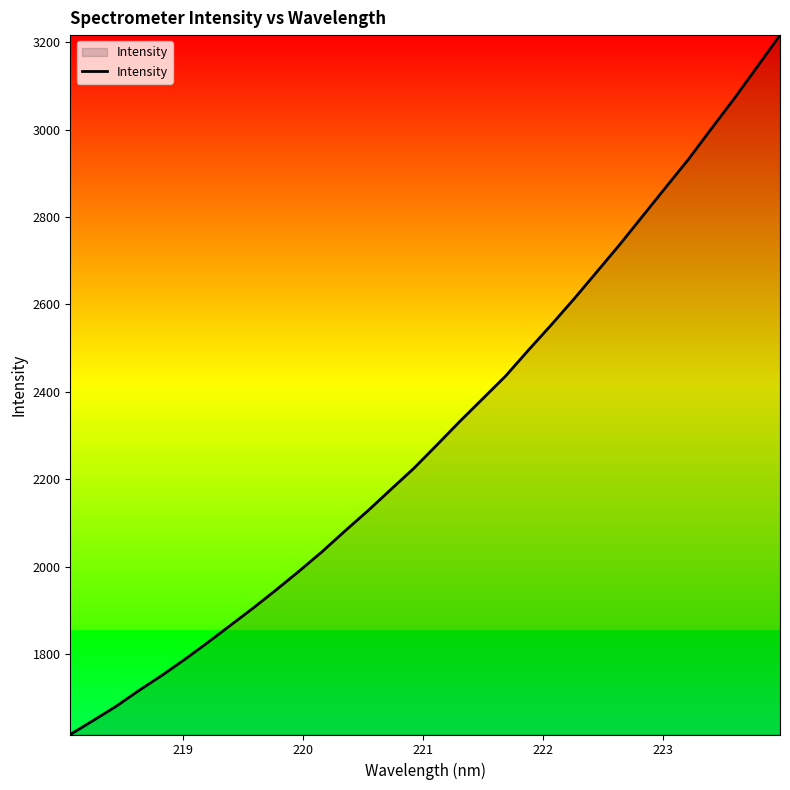

What is the difference between the maximum and minimum values?

1600.0